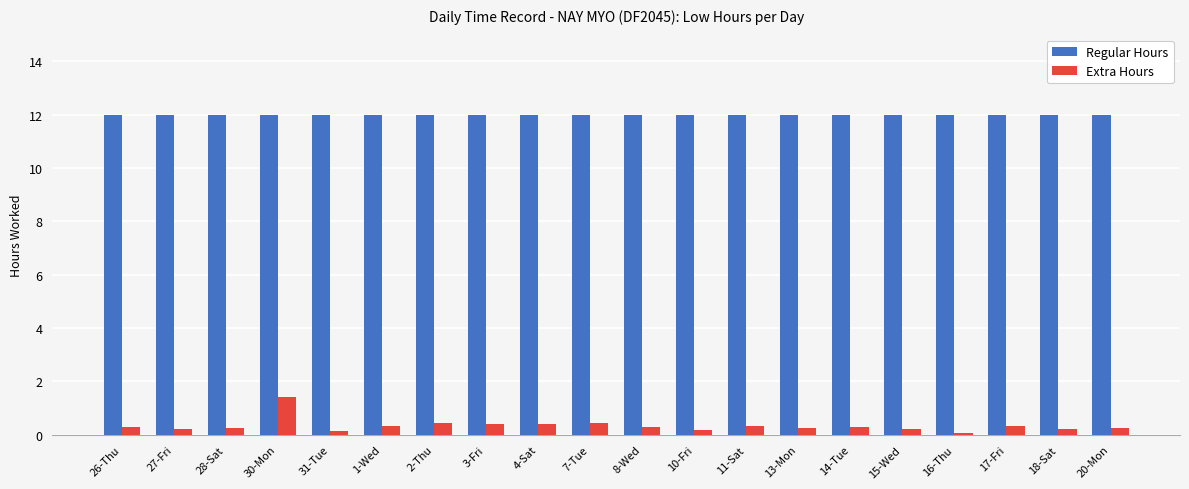

Are the bars horizontal?

No